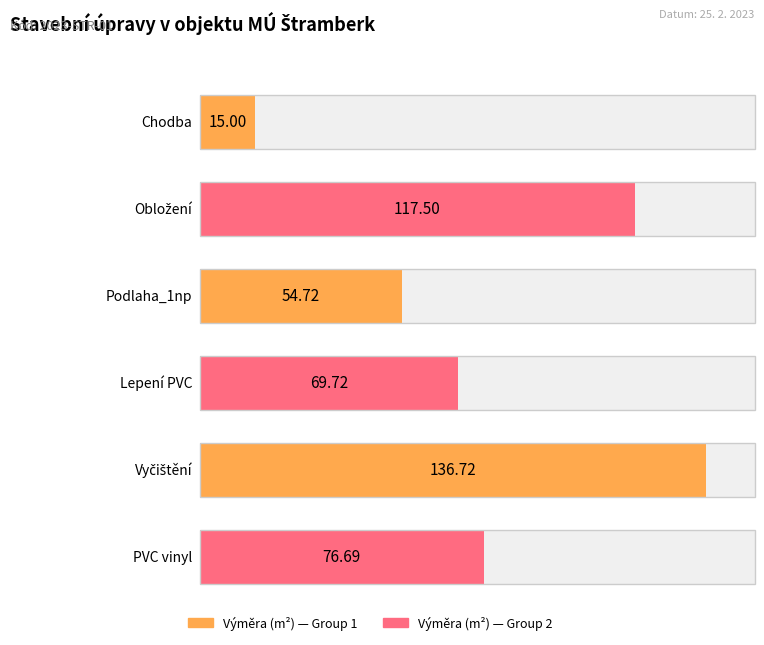

The value at PVC vinyl is 76.7. True or false?

True